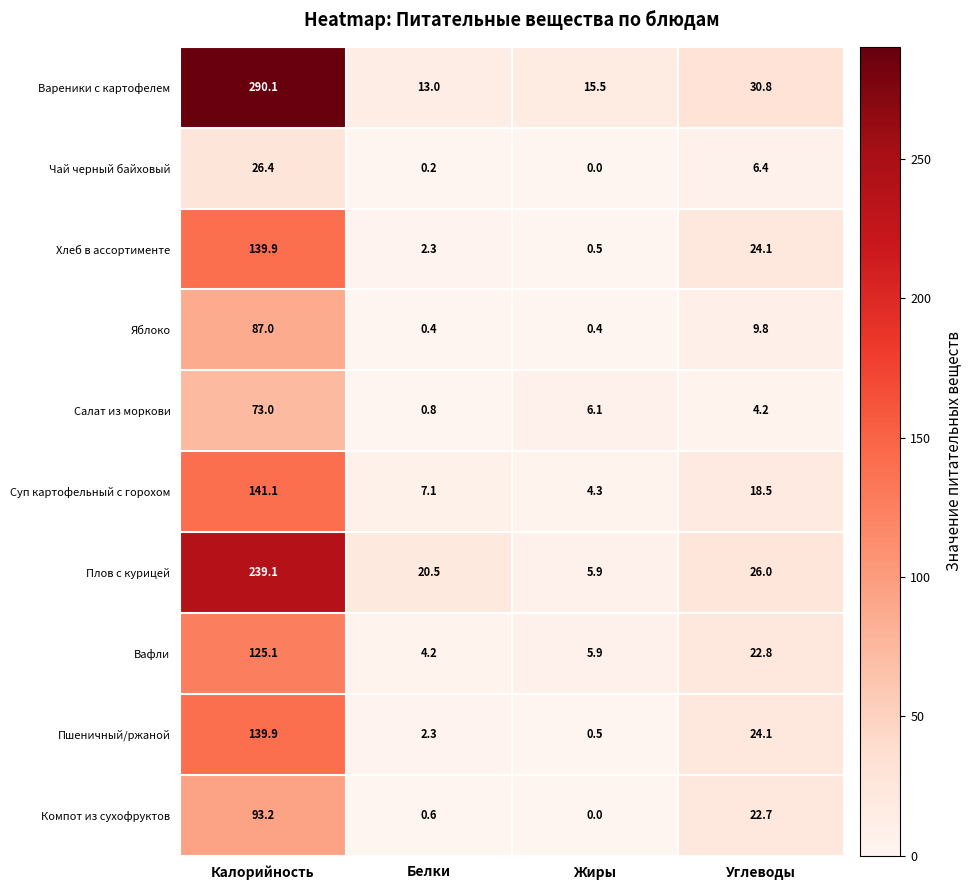

What is the difference between the Компот из сухофруктов values at Белки and Жиры?

0.6